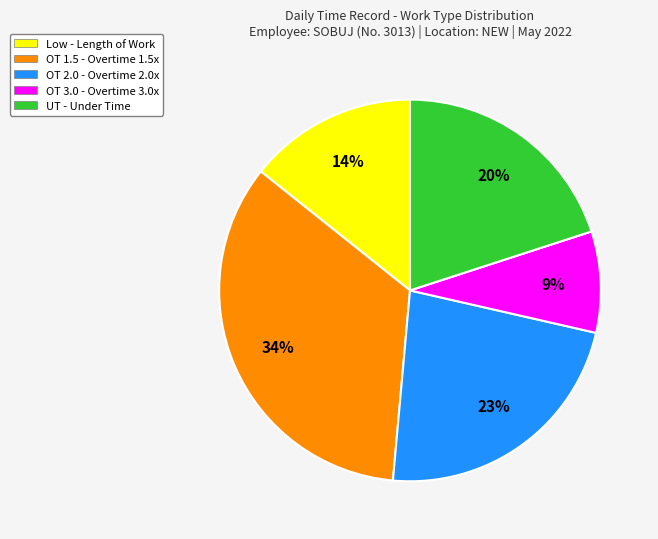

The OT 1.5 slice represents 20% of the pie. True or false?

False